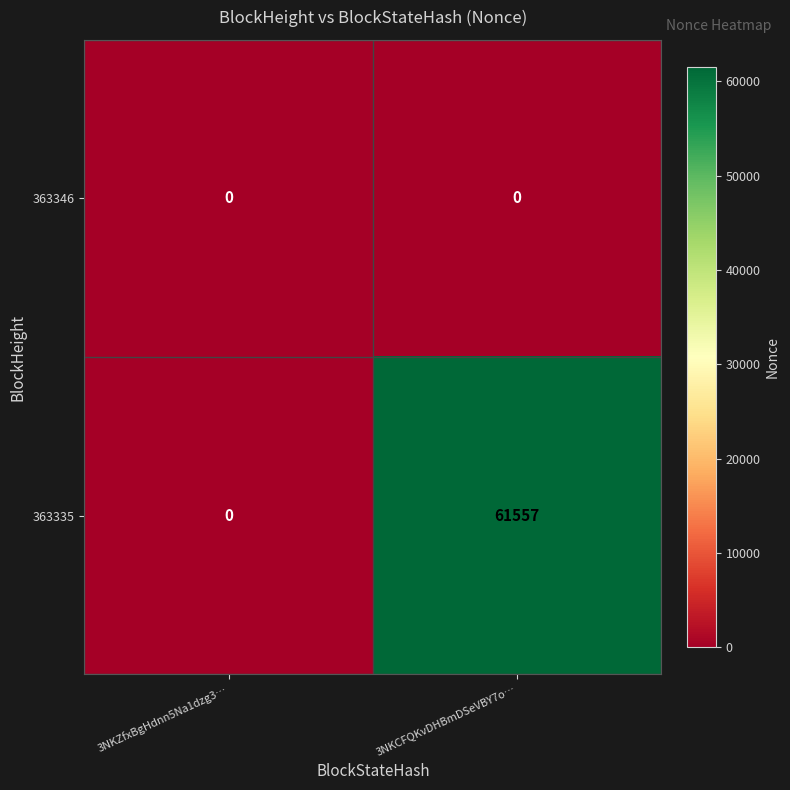

How many data points does each series have?

2